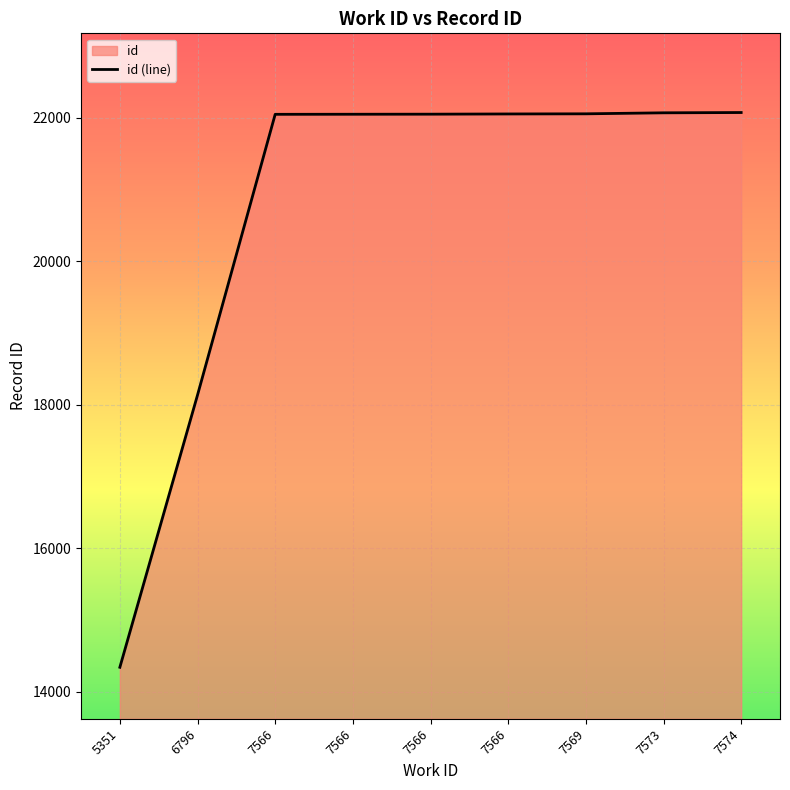

How many lines are shown in the chart?

1